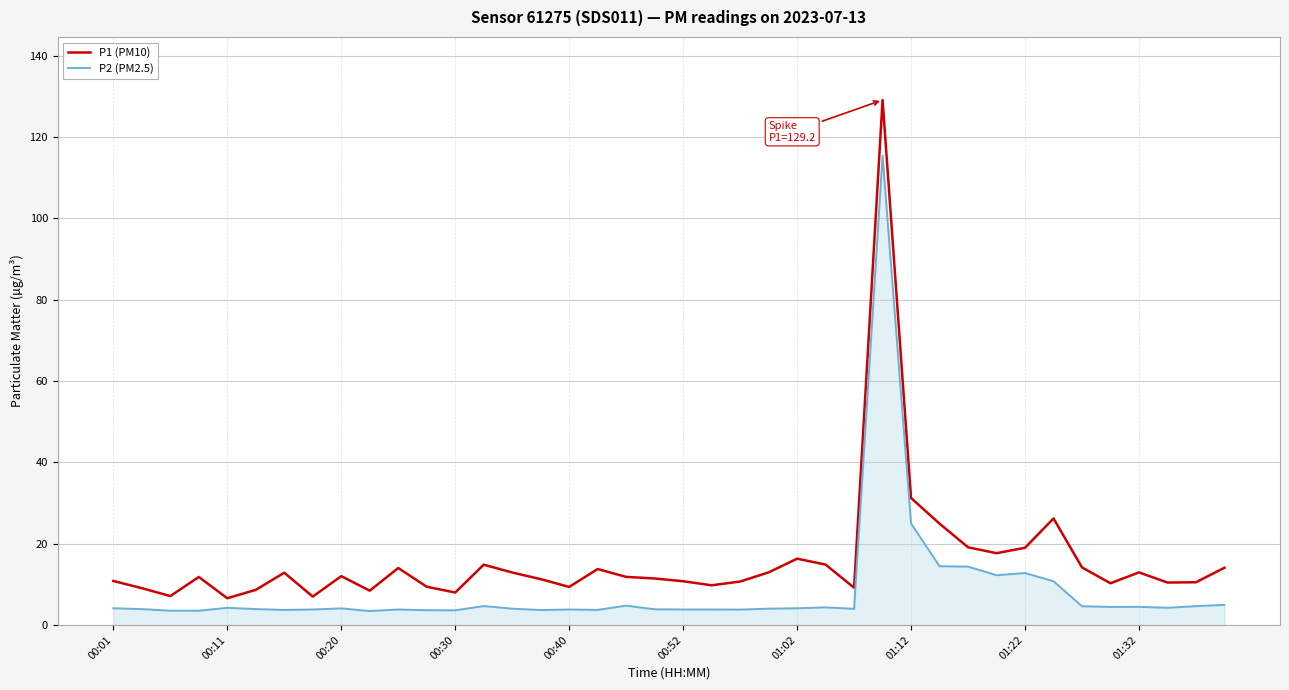

Which series has the largest total across all categories?

P1 (PM10)